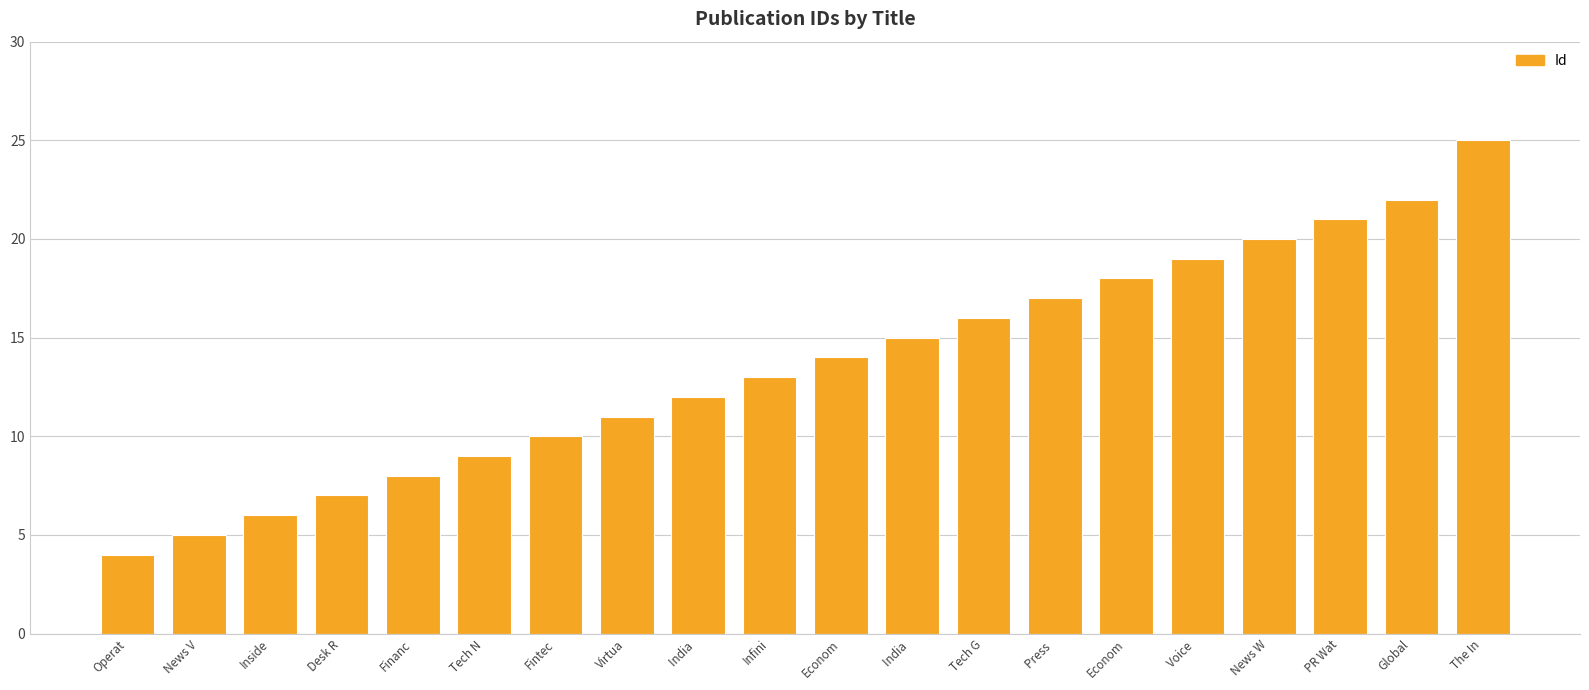

Does the chart contain any negative values?

No